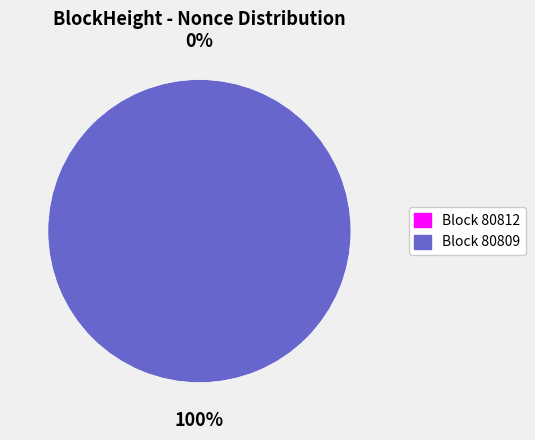

Does 80809 account for over 50% of the chart?

Yes